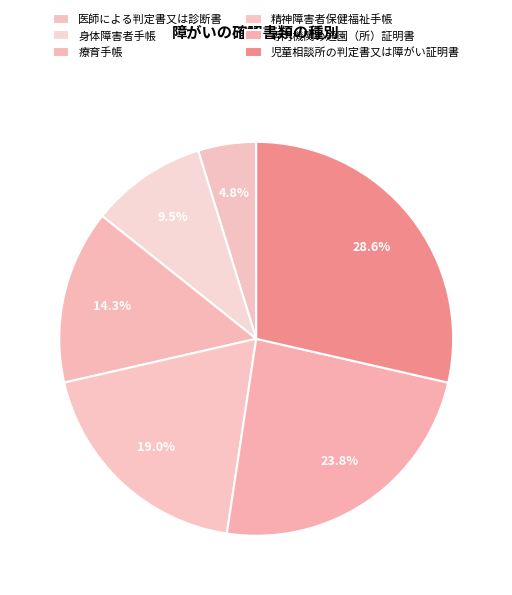

How many segments does this pie chart have?

6